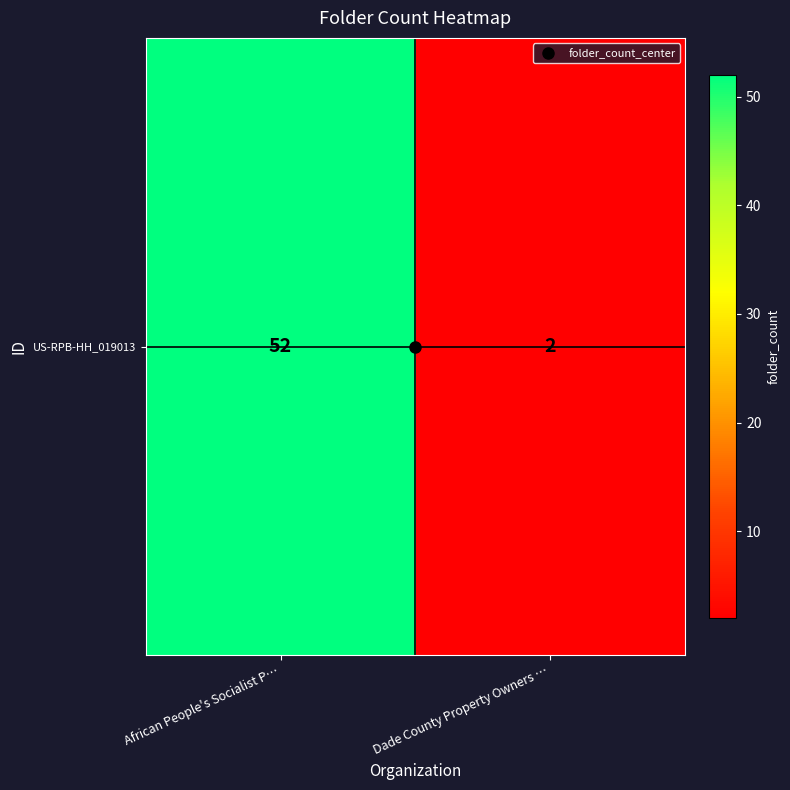

Rank the categories by value from lowest to highest.

Dade County Property Owners …, African People's Socialist P…